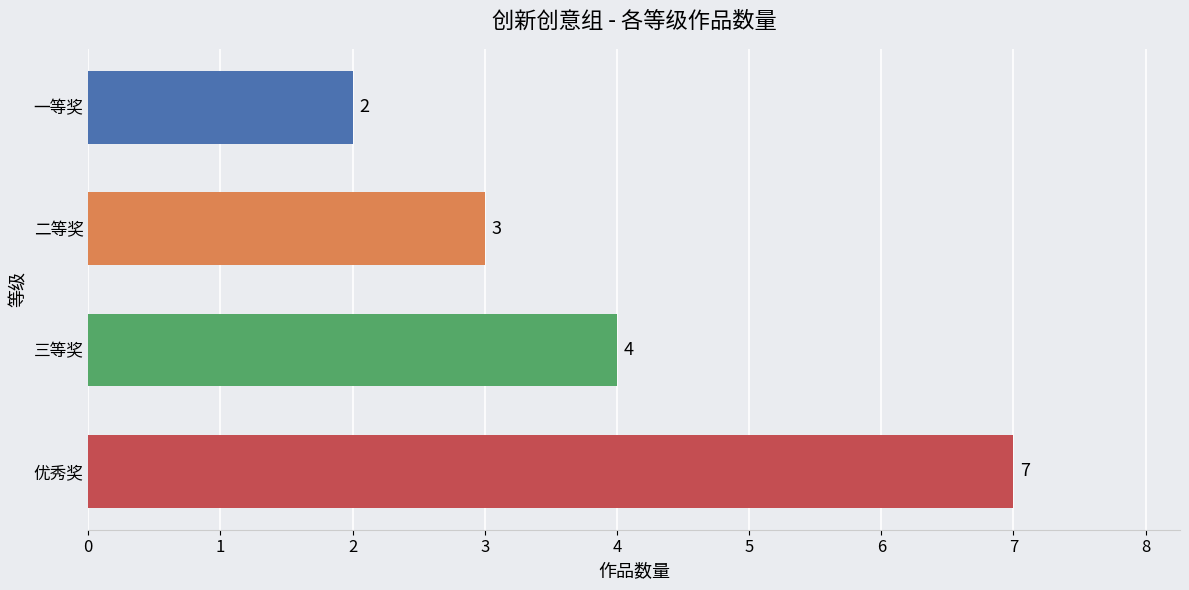

Rank the categories by value from highest to lowest.

优秀奖, 三等奖, 二等奖, 一等奖